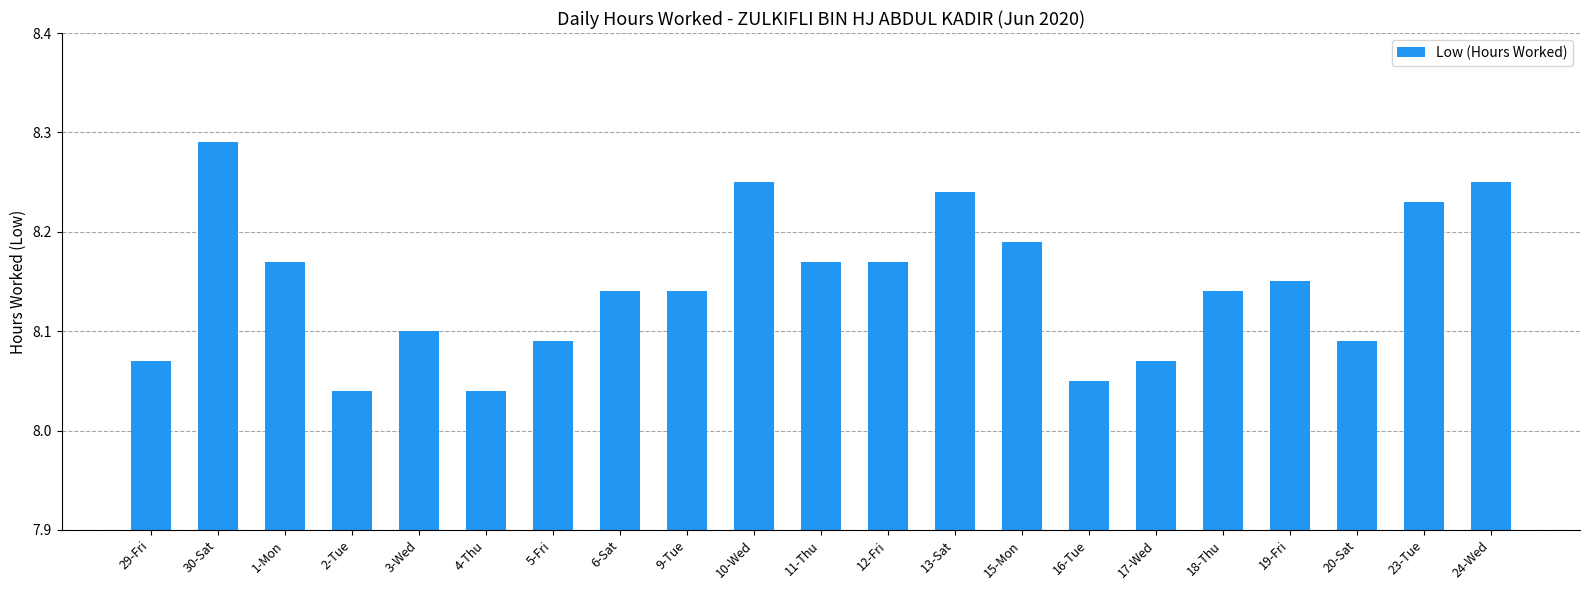

Count the values in the range 8 to 9.

21